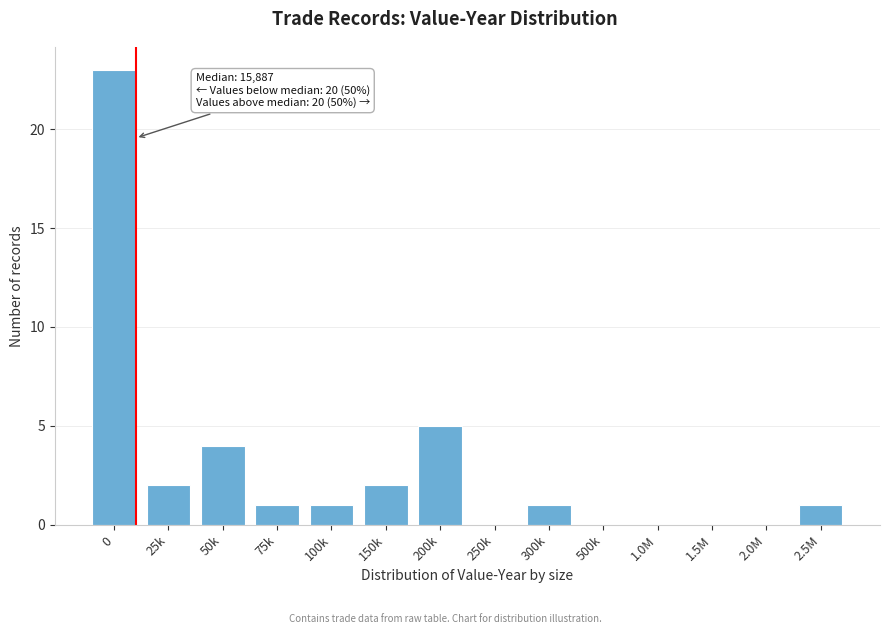

Reading left to right, what are all the values shown in this chart?

0=23	25k=2	50k=4	75k=1	100k=1	150k=2	200k=5	250k=0	300k=1	500k=0	1.0M=0	1.5M=0	2.0M=0	2.5M=1